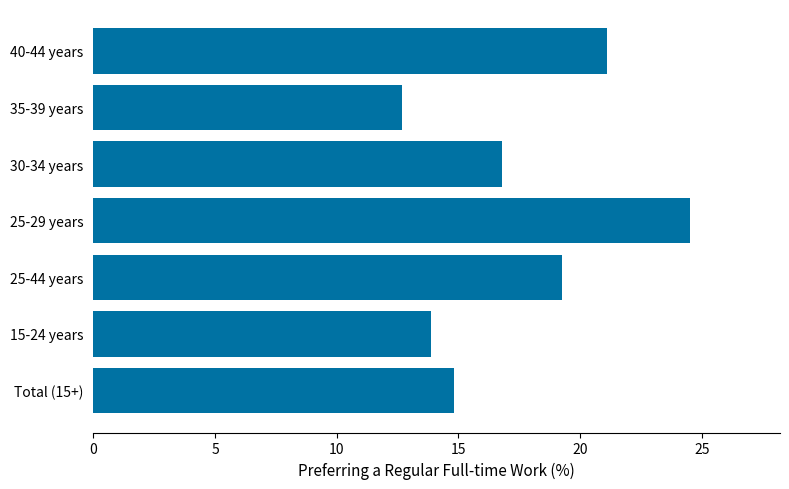

What is the difference between the second highest and second lowest values?

7.2